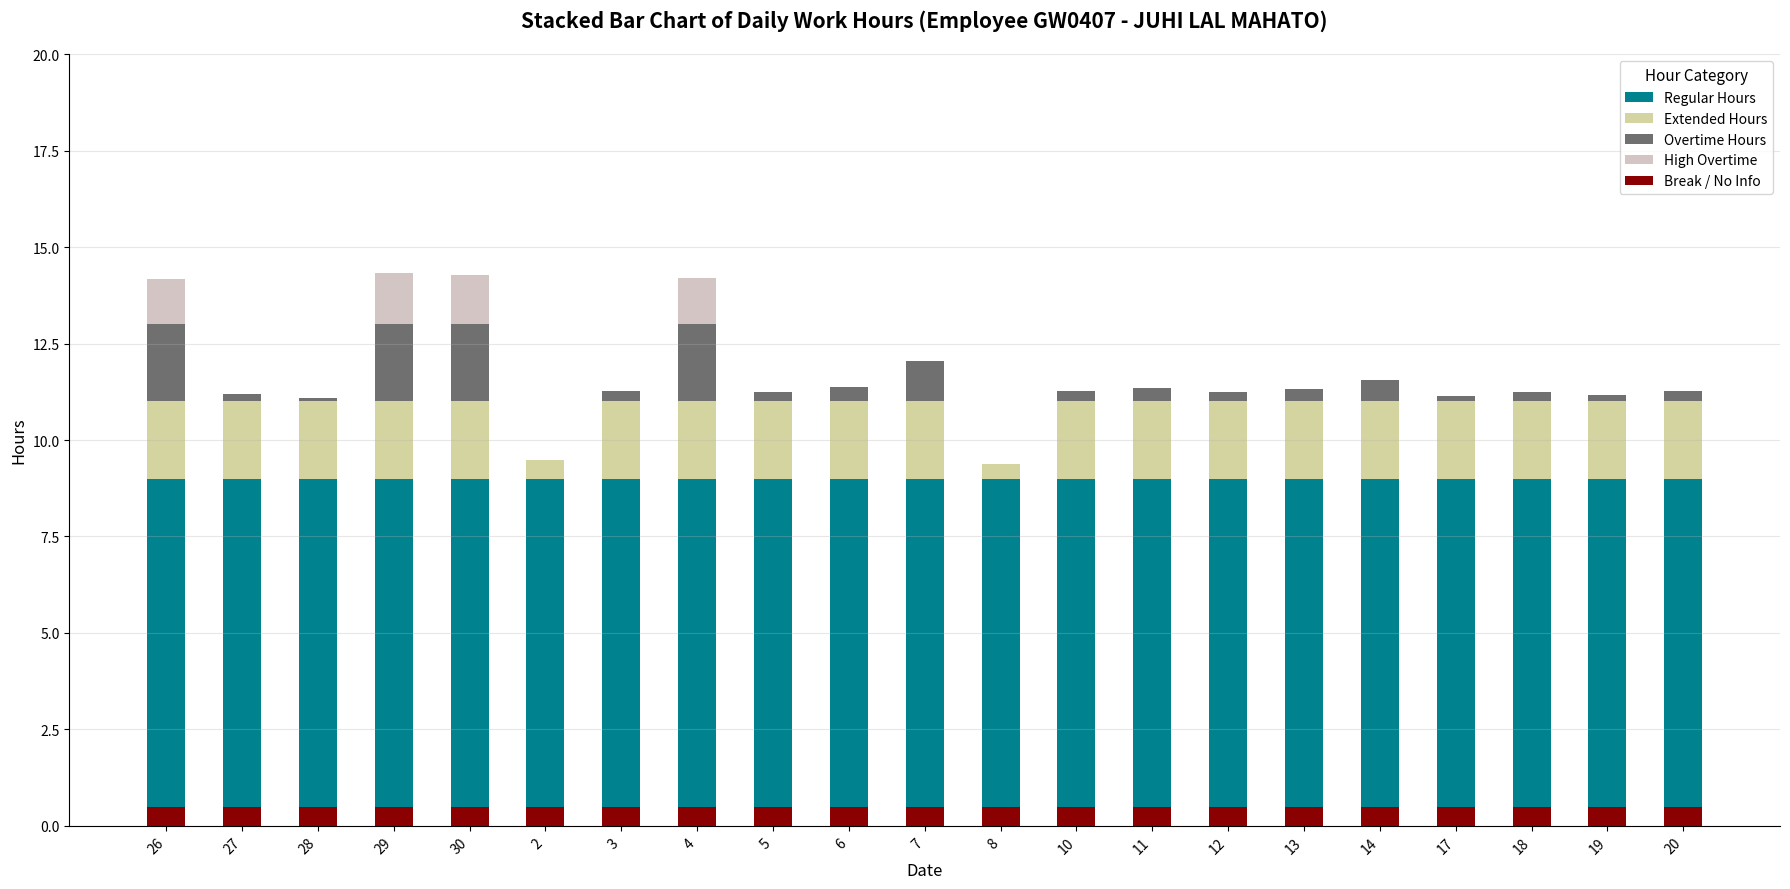

Which series has the largest range (max minus min)?

Overtime Hours